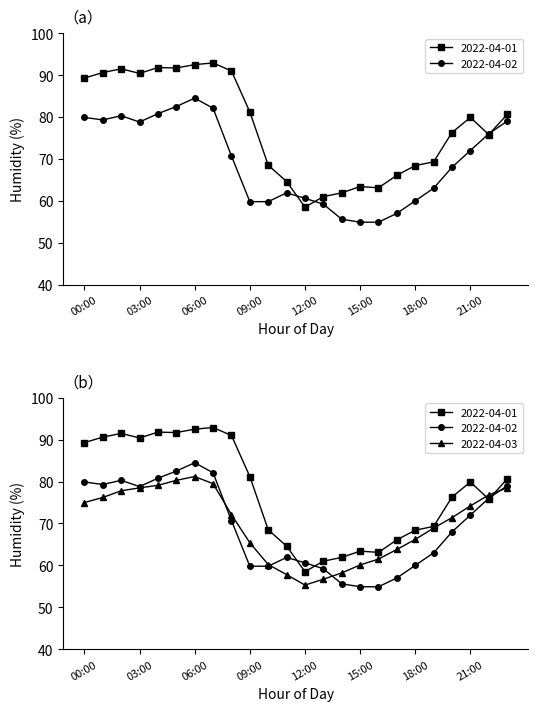

What is the label of the 20th point from the left?

19:00